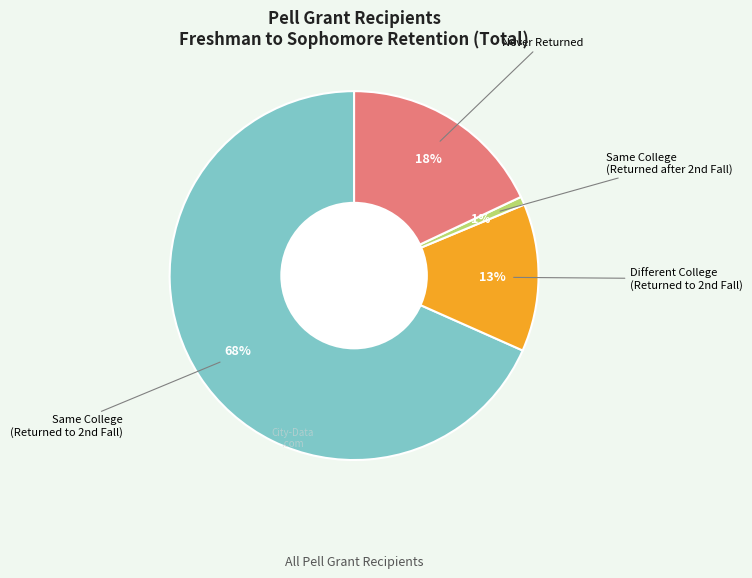

How many slices are in this pie chart?

4